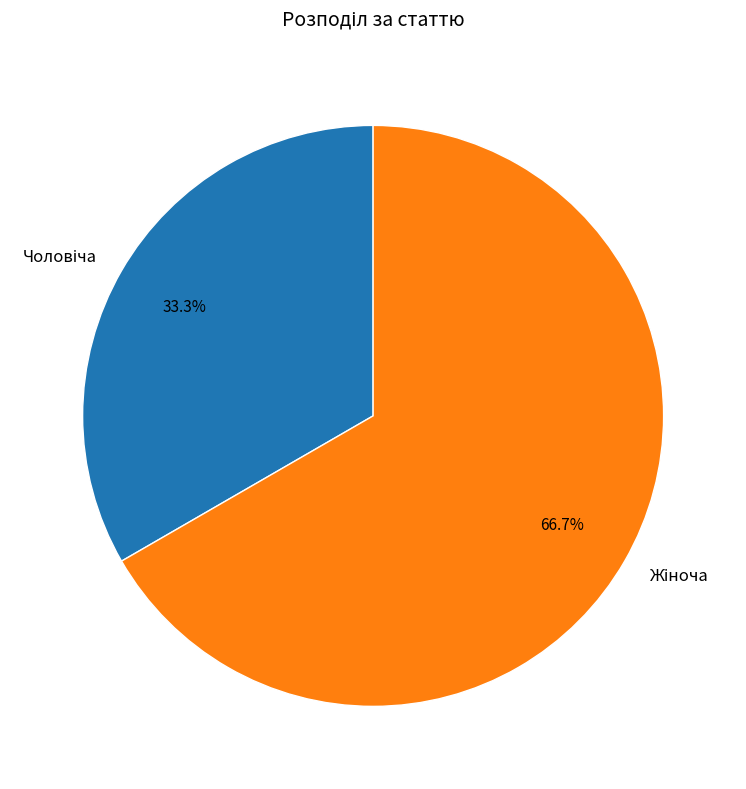

Does any single category account for the majority?

Yes